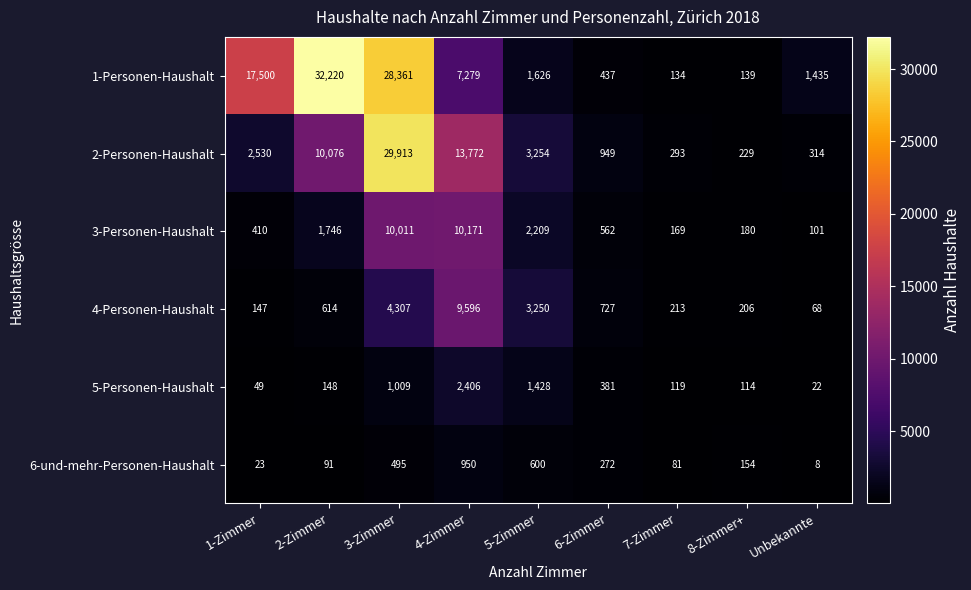

Where is 2-Personen-Haushalt nearest to the value 15071?

4-Zimmer